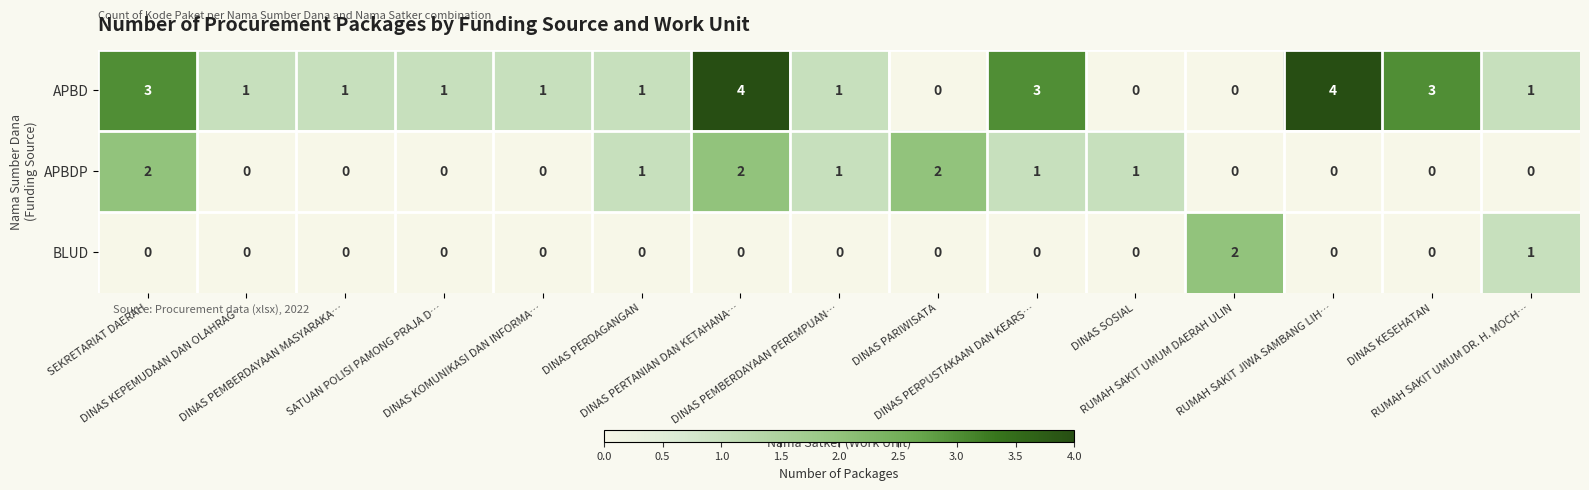

How many BLUD values are between 0 and 1?

14